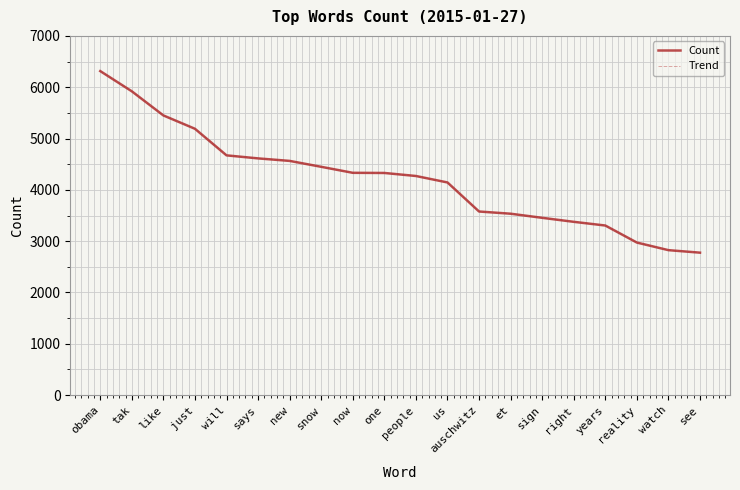

Does the chart have visible grid lines?

Yes